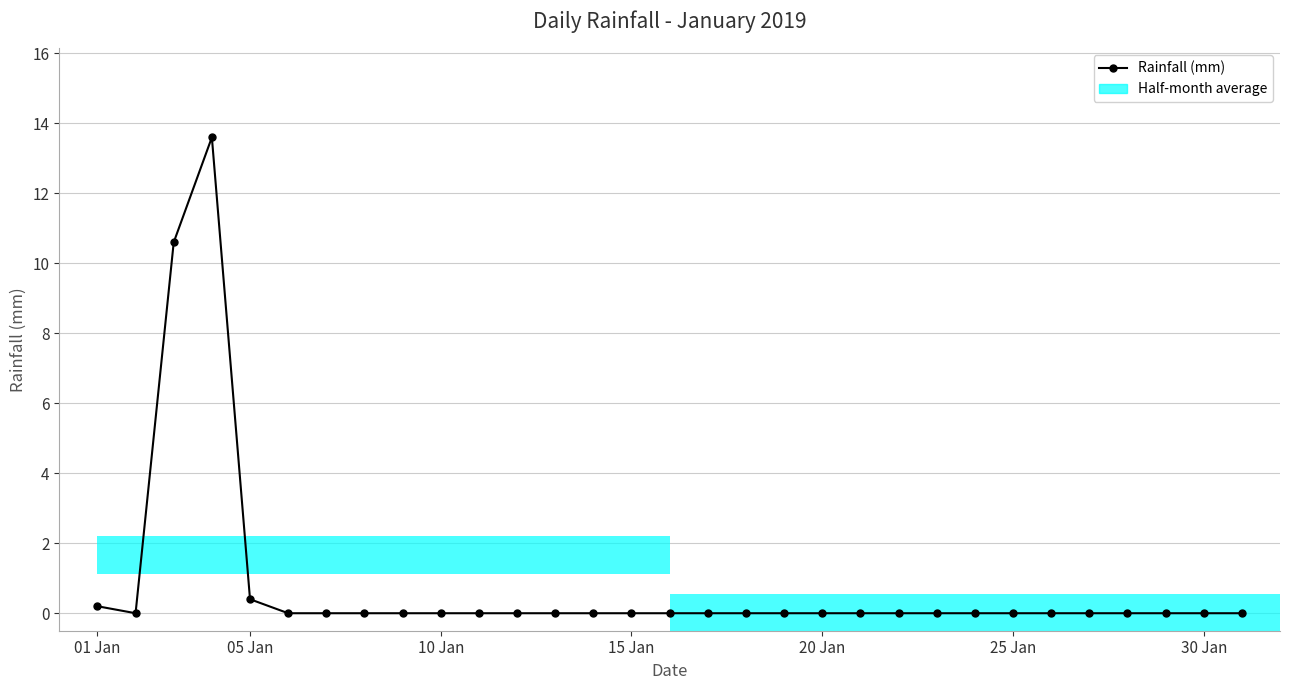

The chart shows a value of -7.0 at 20 Jan. True or false?

False